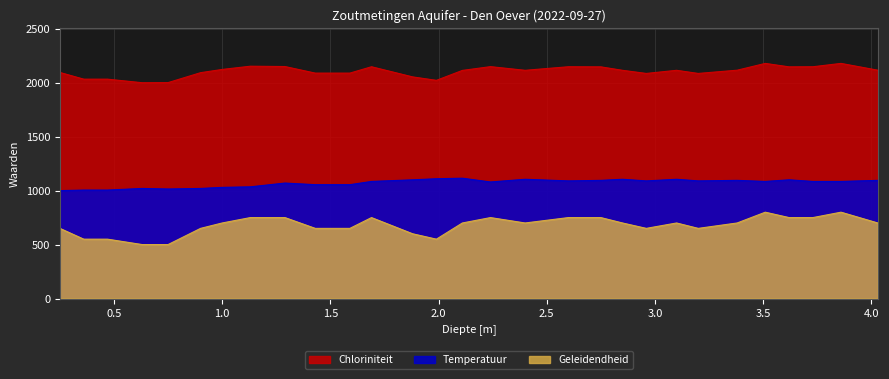

What is the difference between the maximum and minimum values in the Temperatuur series?

115.0